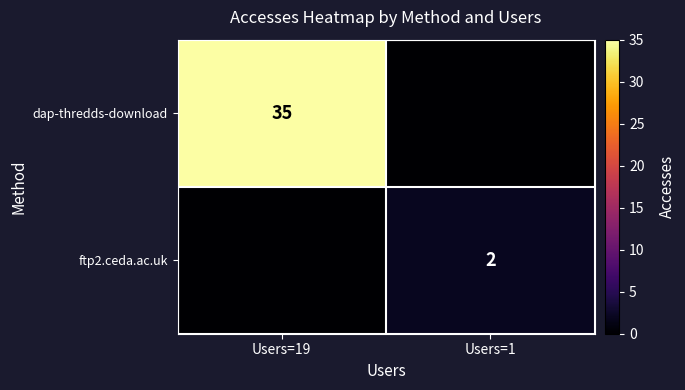

True or false: ftp2.ceda.ac.uk has a value of 2 at Users=1.

True